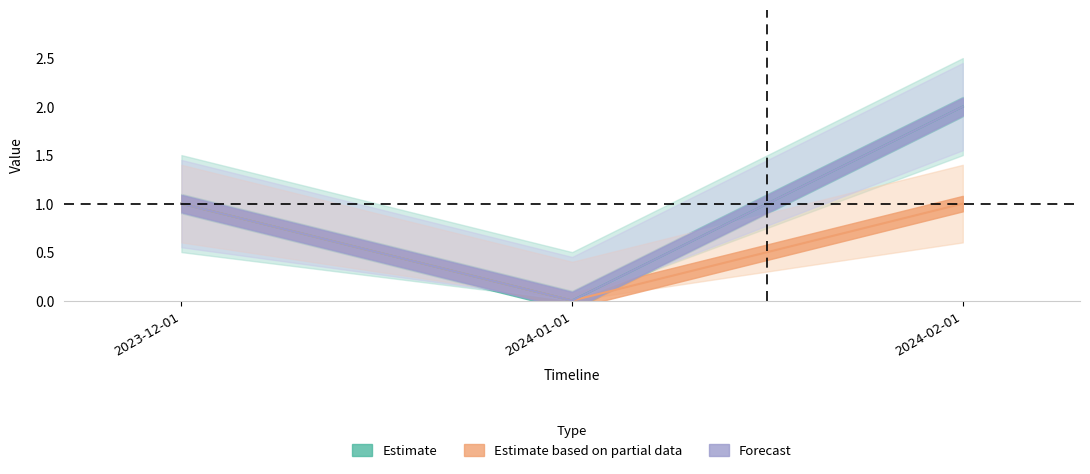

What is the label of the 2nd point from the right?

2024-01-01